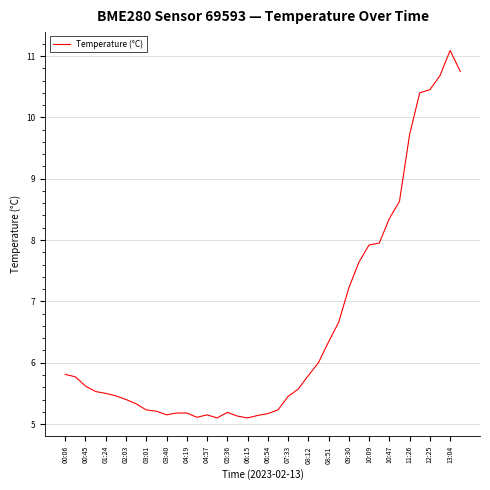

Reading right to left, transcribe all the data shown in this chart.

10.8	11.1	10.7	10.4	10.4	9.7	8.6	8.3	8.0	7.9	7.6	7.2	6.7	6.3	6.0	5.8	5.6	5.5	5.2	5.2	5.1	5.1	5.1	5.2	5.1	5.2	5.1	5.2	5.2	5.2	5.2	5.2	5.3	5.4	5.5	5.5	5.5	5.6	5.8	5.8